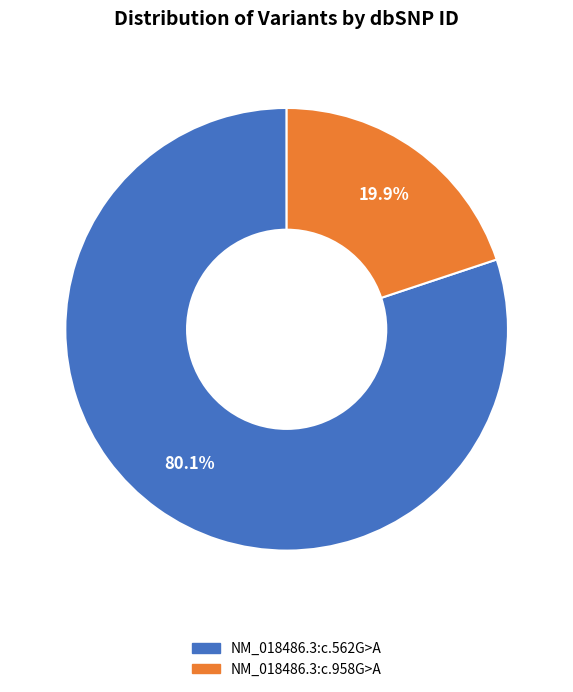

What percentage is the NM_018486.3:c.562G>A slice, to the nearest percent?

80%